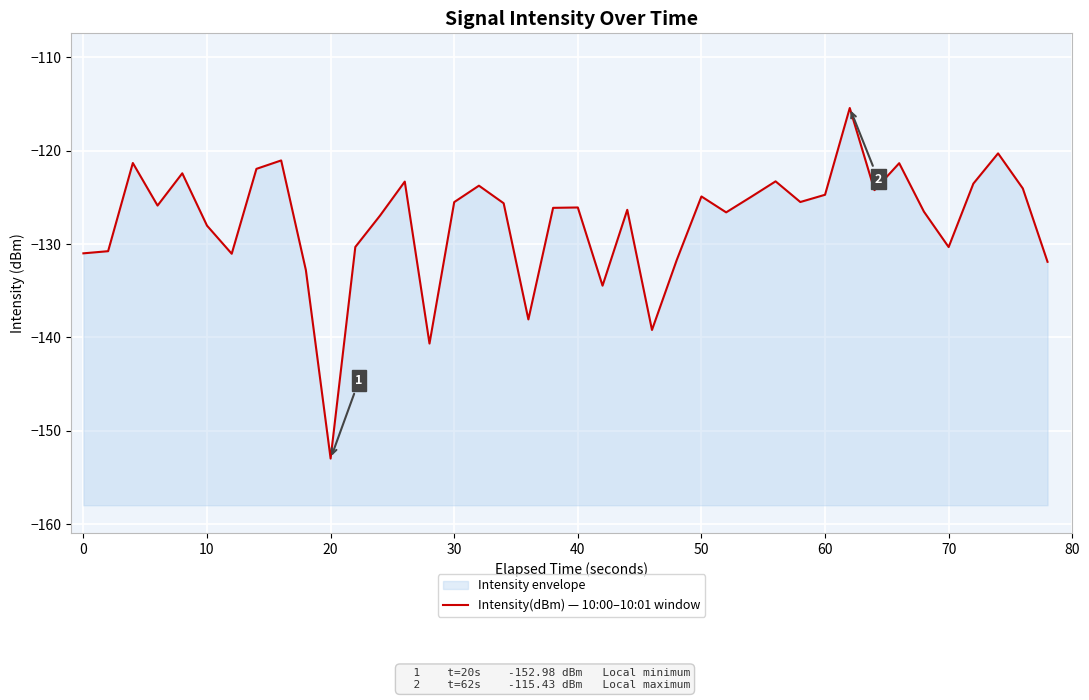

How many lines are shown in the chart?

1